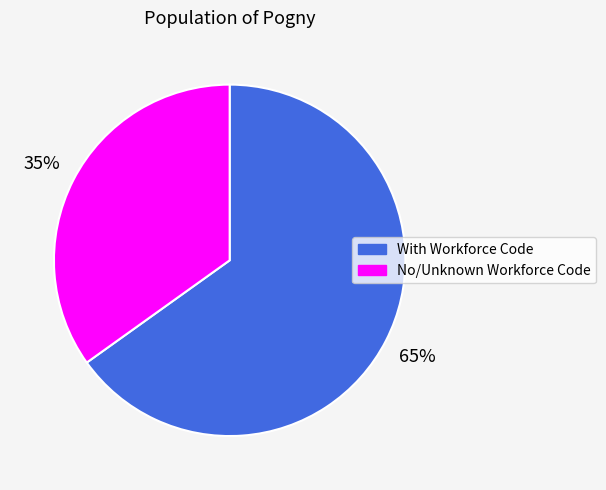

How many slices are in this pie chart?

2